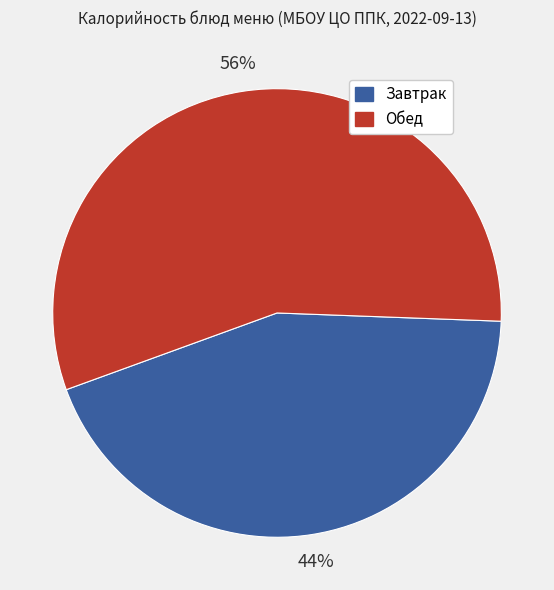

What is the largest slice in the pie chart?

Обед